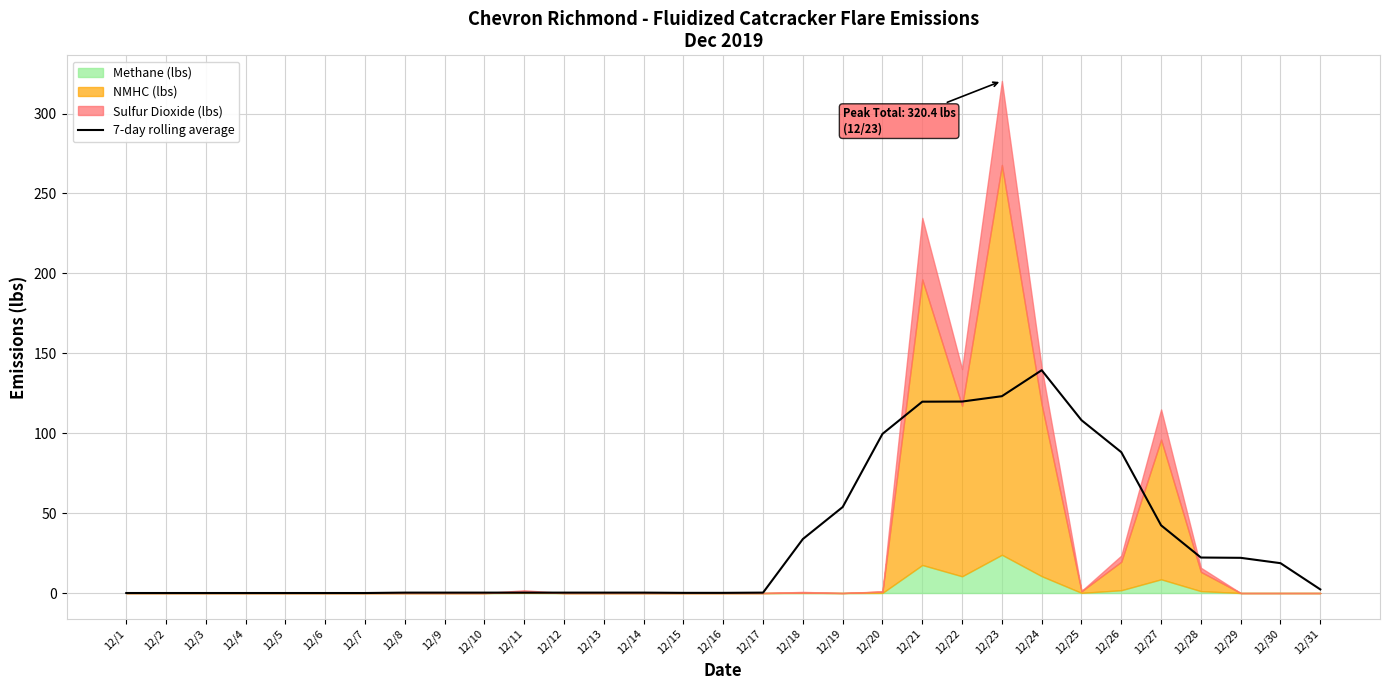

True or false: there are more than 2 points higher than both neighbors.

False